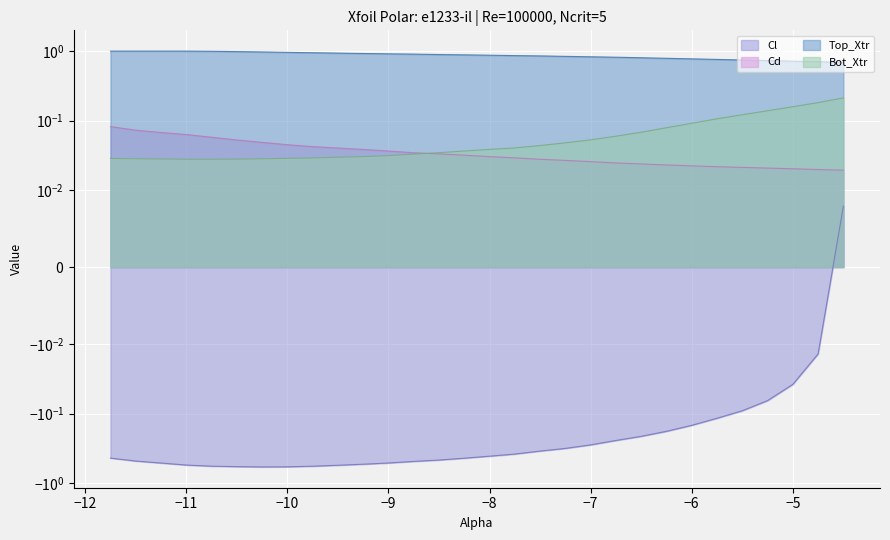

True or false: Bot_Xtr has a value of 0.0 at -6.0.

False